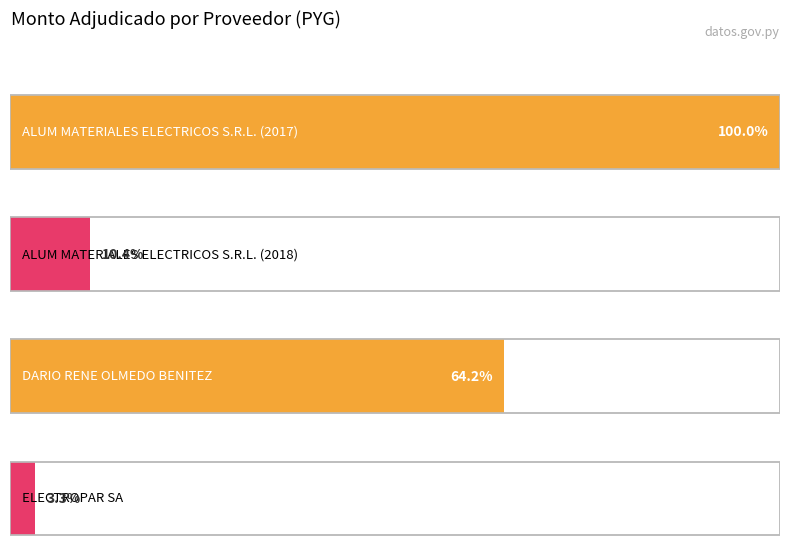

List the labels in order of value, smallest first.

ELECTROPAR SA, ALUM MATERIALES
ELECTRICOS S.R.L. (2018), DARIO RENE
OLMEDO BENITEZ, ALUM MATERIALES
ELECTRICOS S.R.L. (2017)